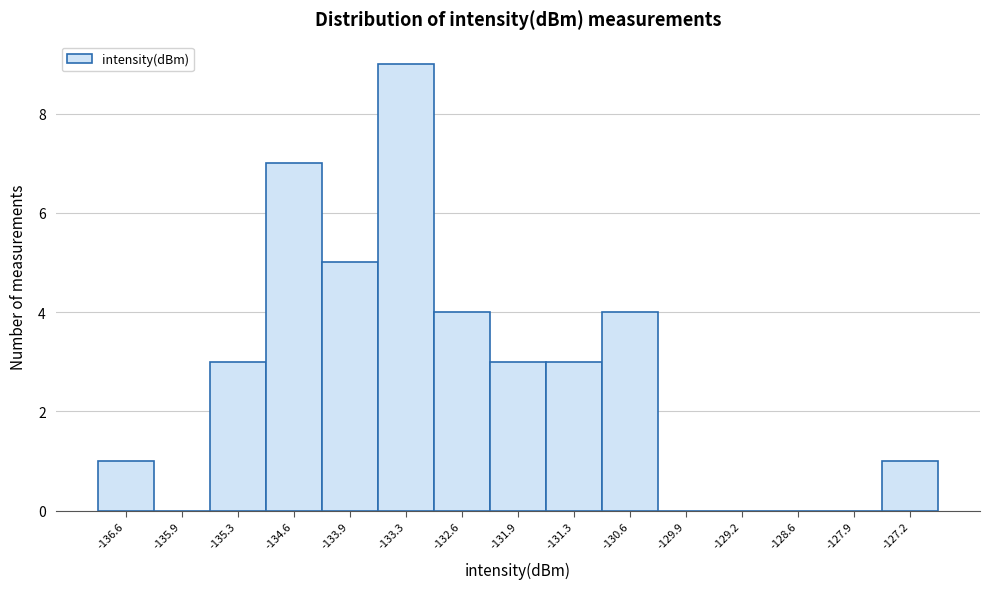

Over which range of the x-axis is the bar tallest?

-133.6 to -132.9